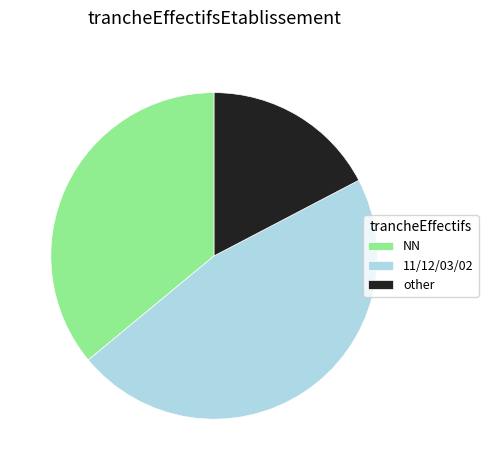

Does NN represent more than half of the total?

No